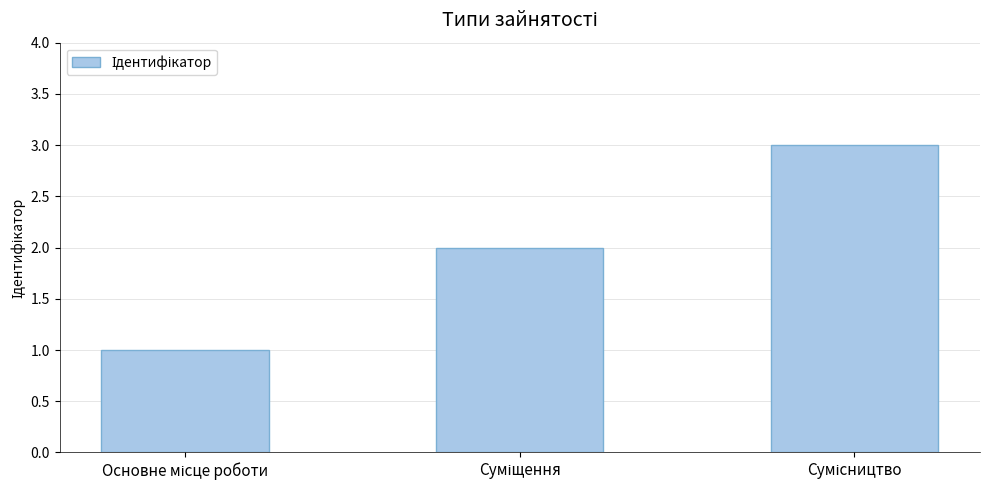

What is the sum of all values?

6